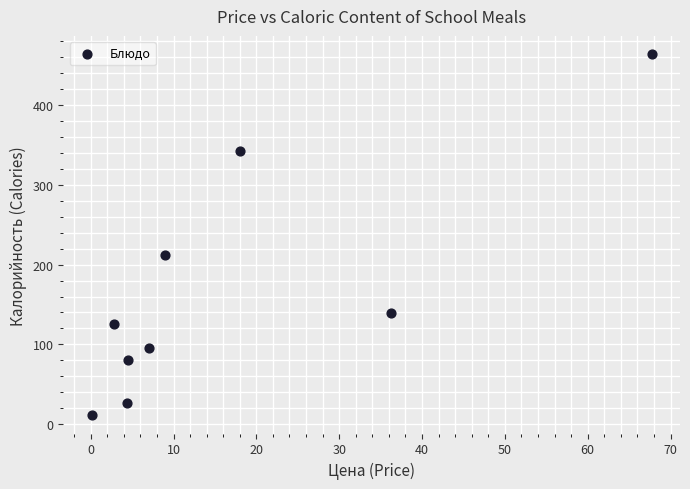

What is the average X value?

16.7